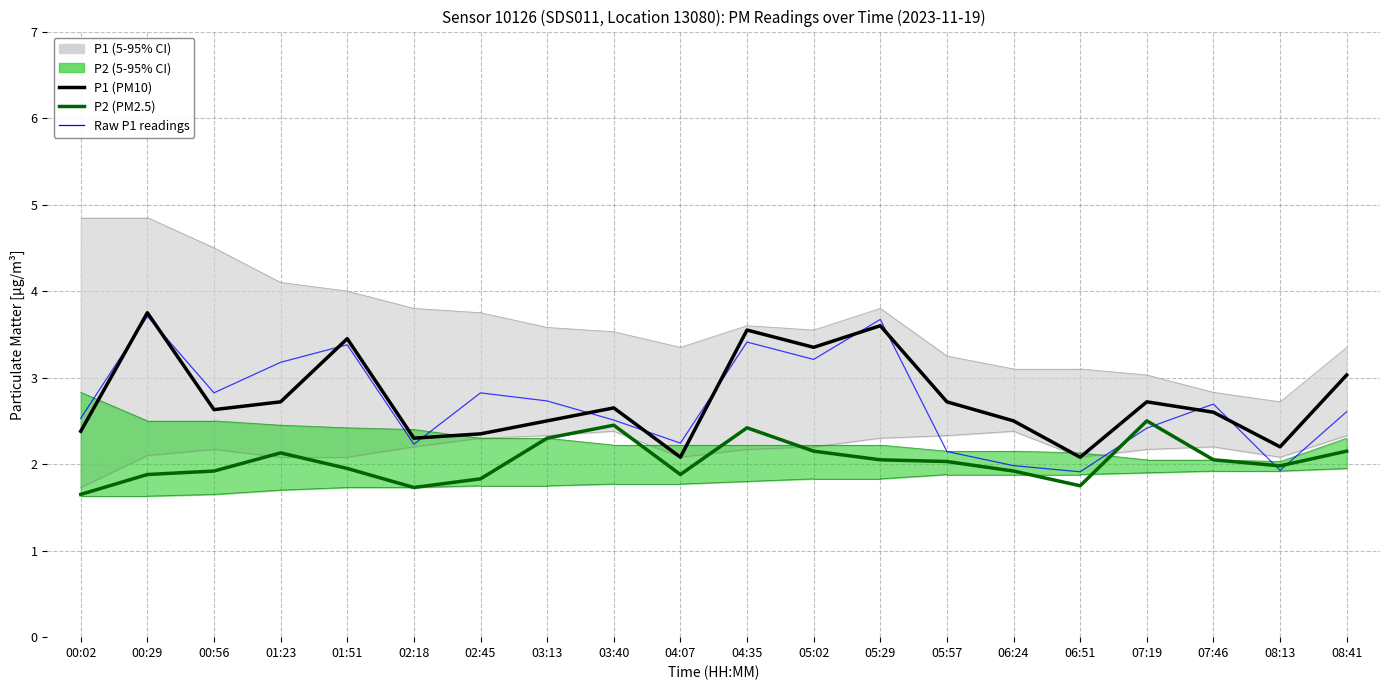

Is it true that Raw P1 readings equals 1.2 at 05:29?

False